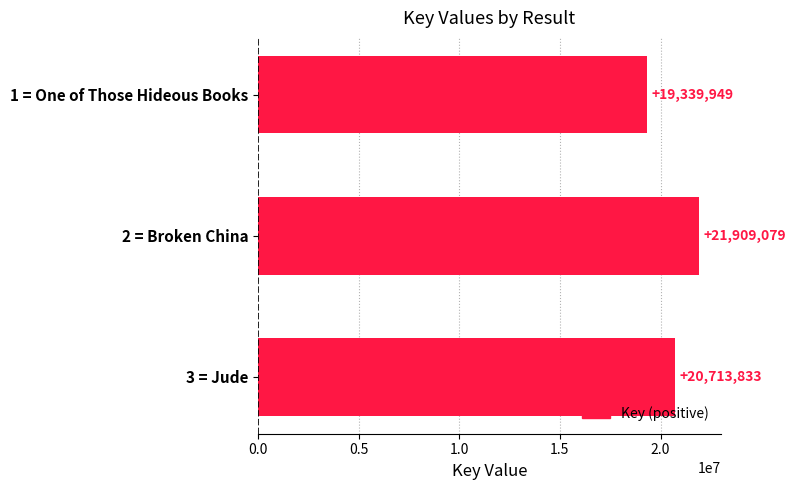

What is the difference between the maximum and minimum values?

2569130